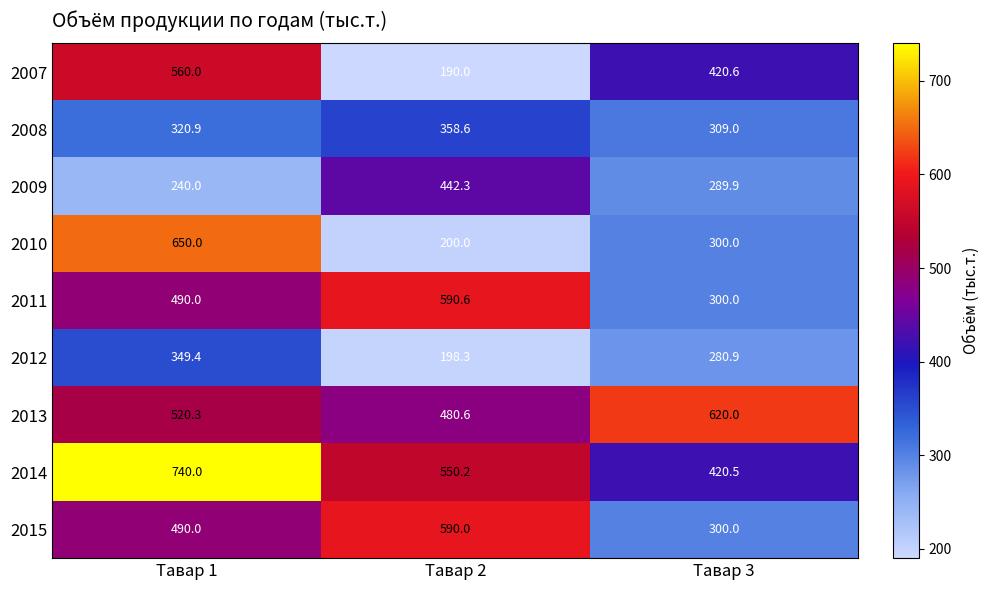

Where is 2010 nearest to the value 425?

Тавар 3